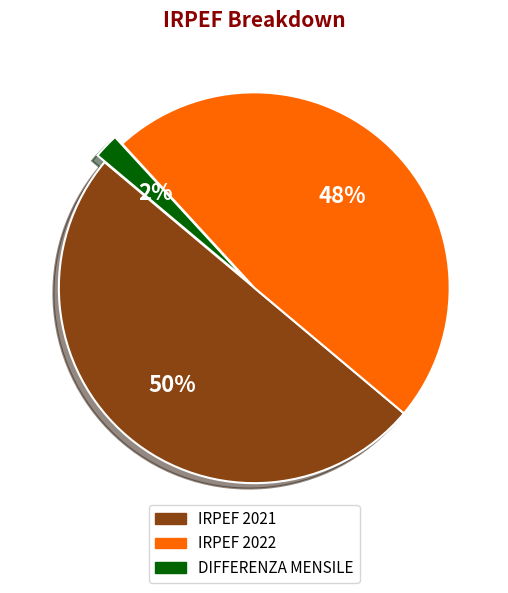

To the nearest percent, what is the difference between the largest and smallest slice percentages?

48%